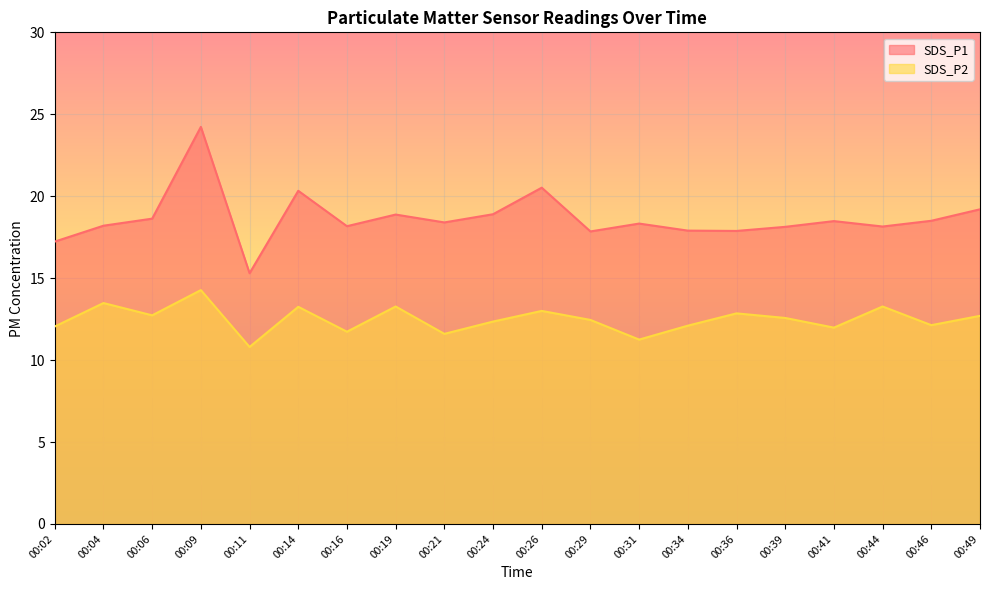

How many interior local valleys does the SDS_P2 series have?

7